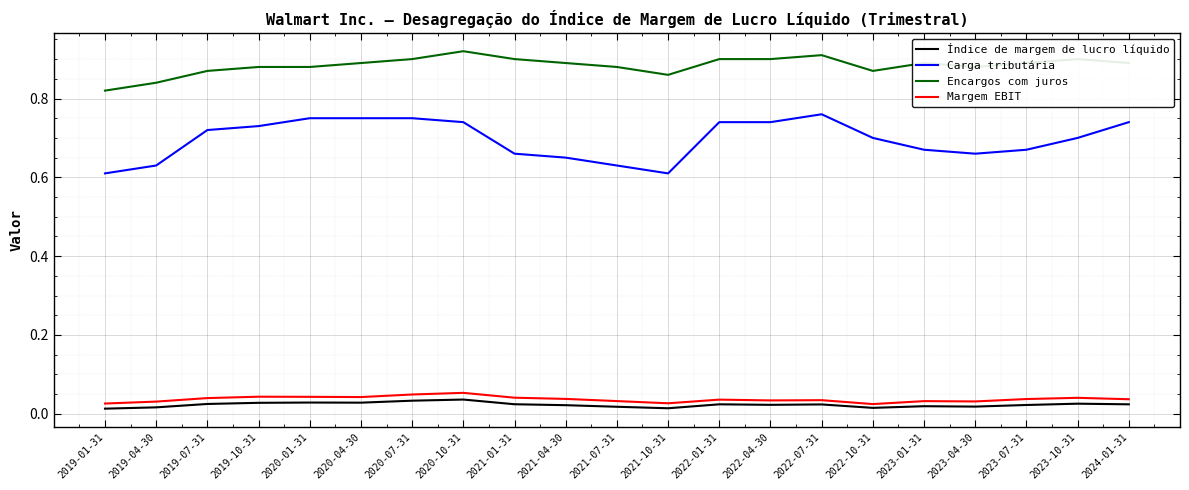

The Encargos com juros series shows 1.5 at 2023-04-30. True or false?

False